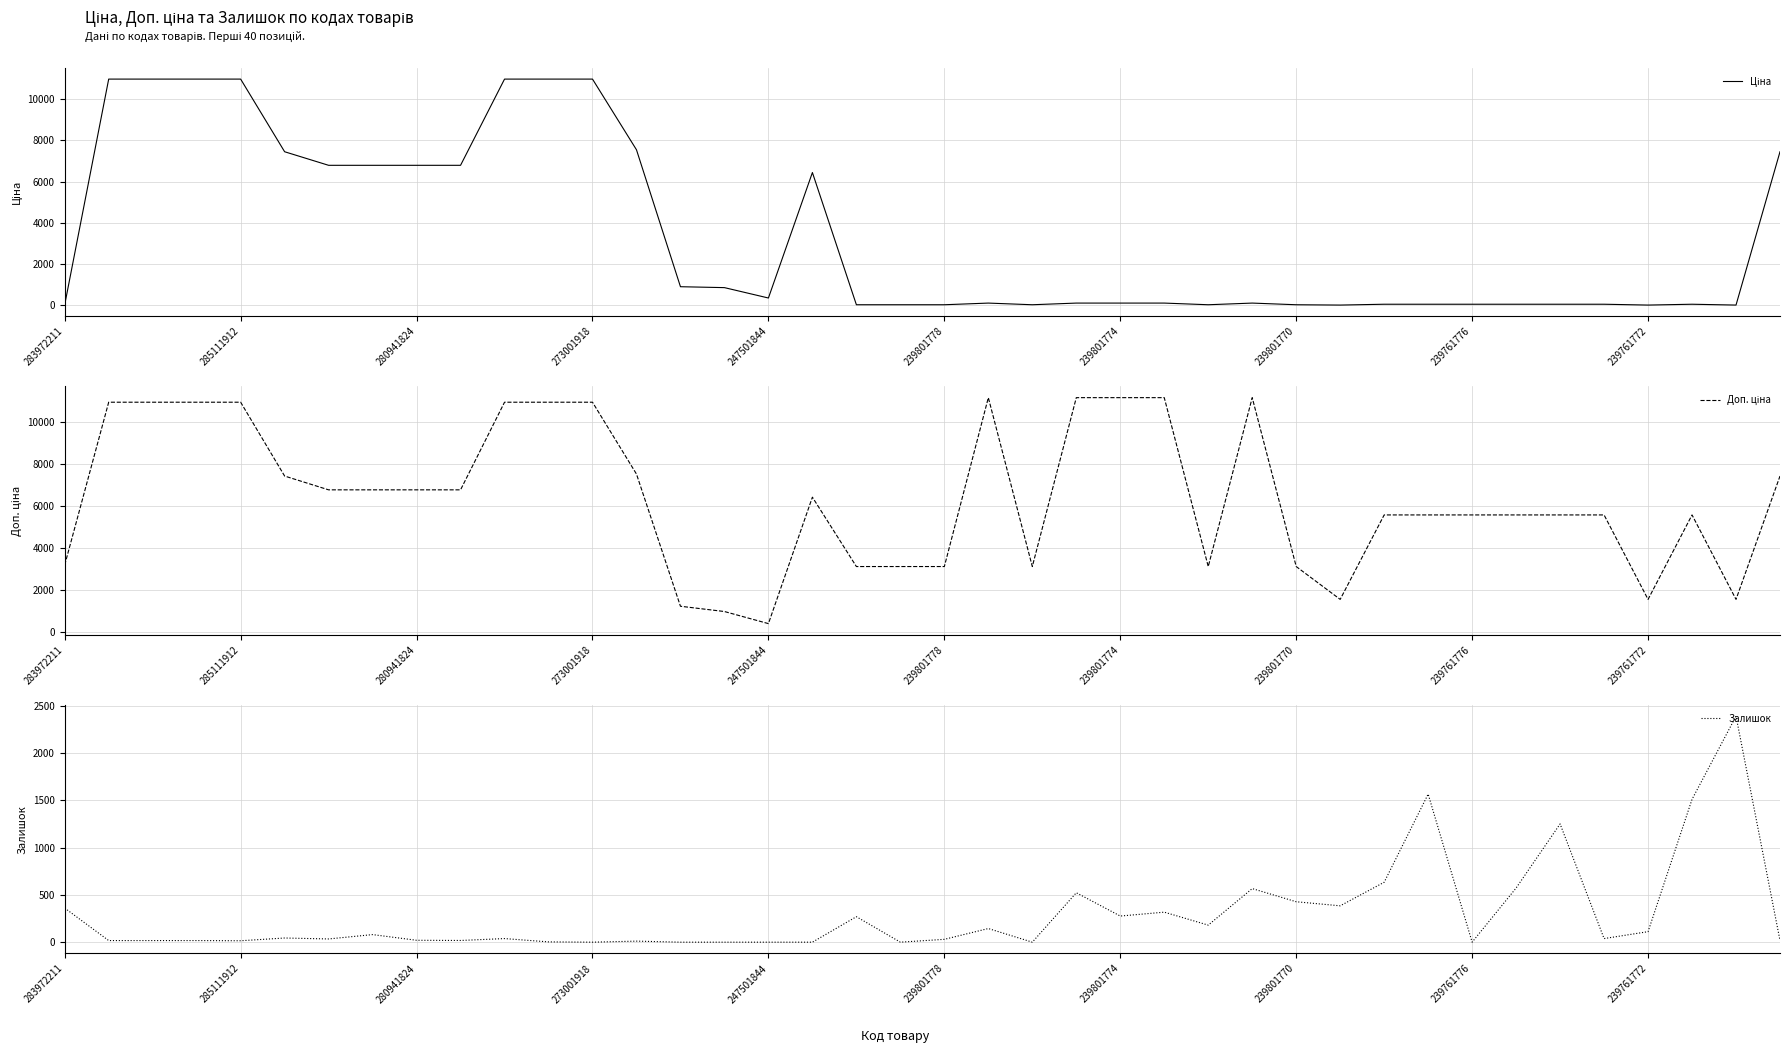

How many data points does each series have?

40